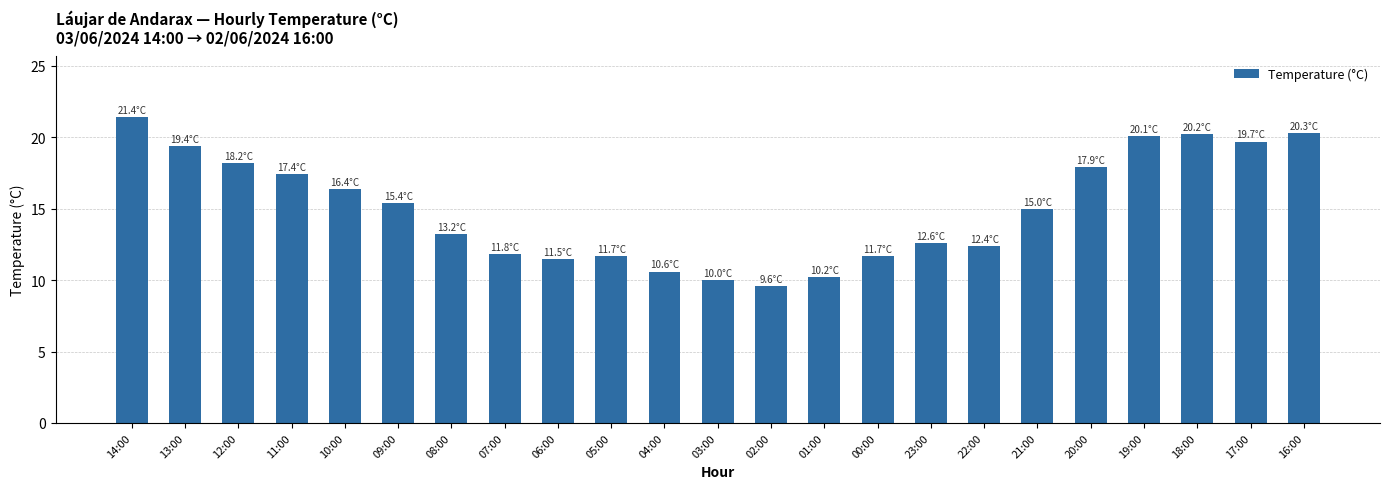

Count the number of categories in the chart.

23